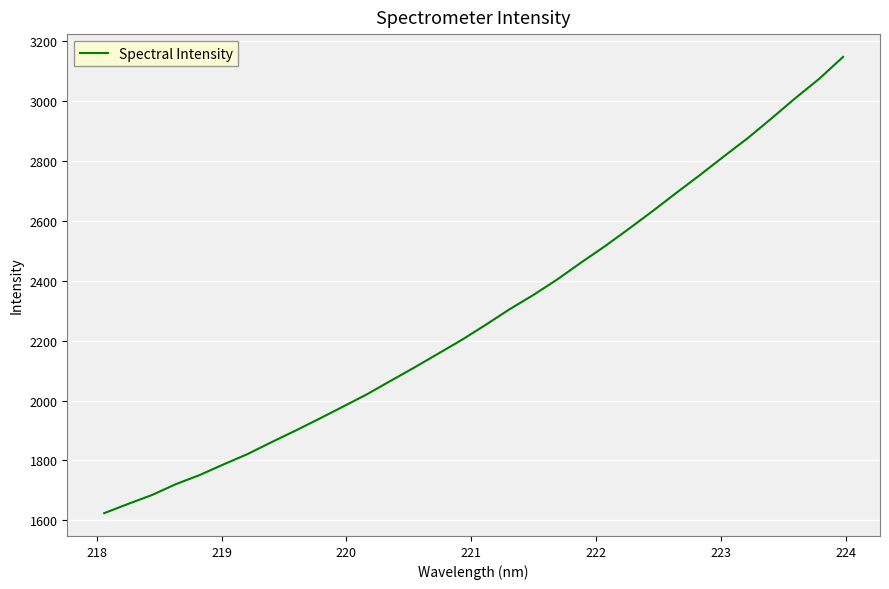

Does the chart display data point markers on the line(s)?

No